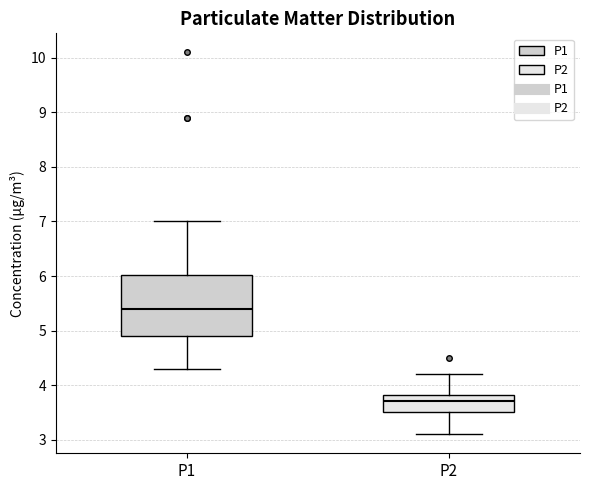

Comparing the boxes themselves (not the whiskers), which one is the tallest?

P1